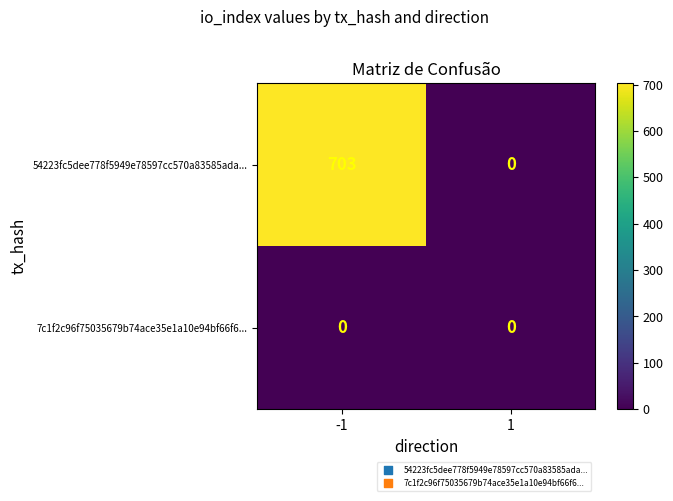

How many data points does each series have?

2